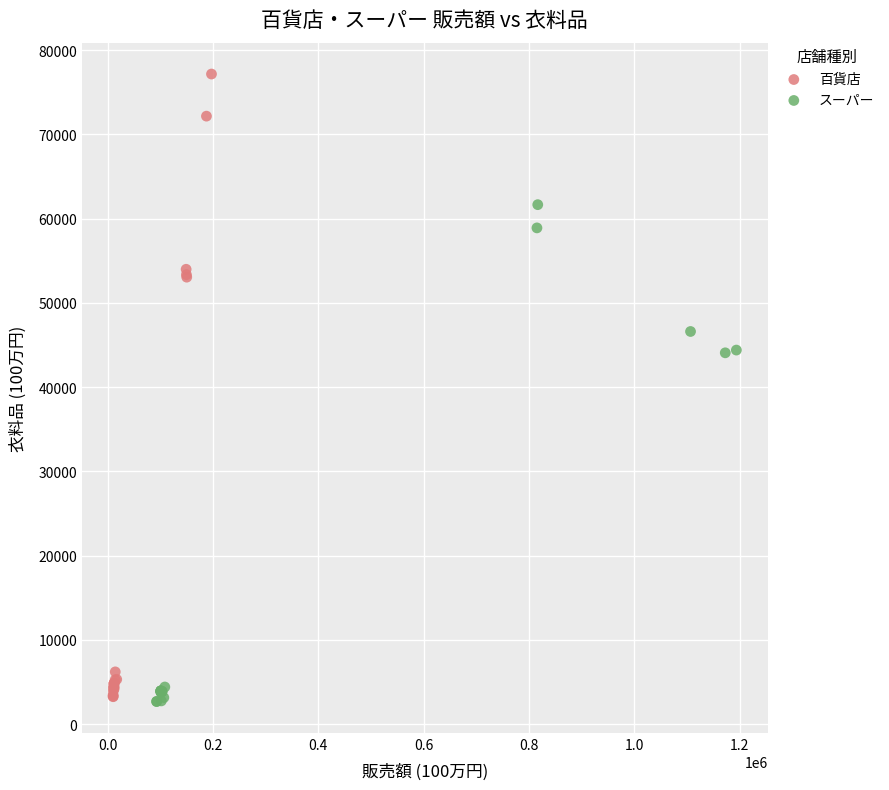

Which series reaches the maximum Y coordinate?

百貨店